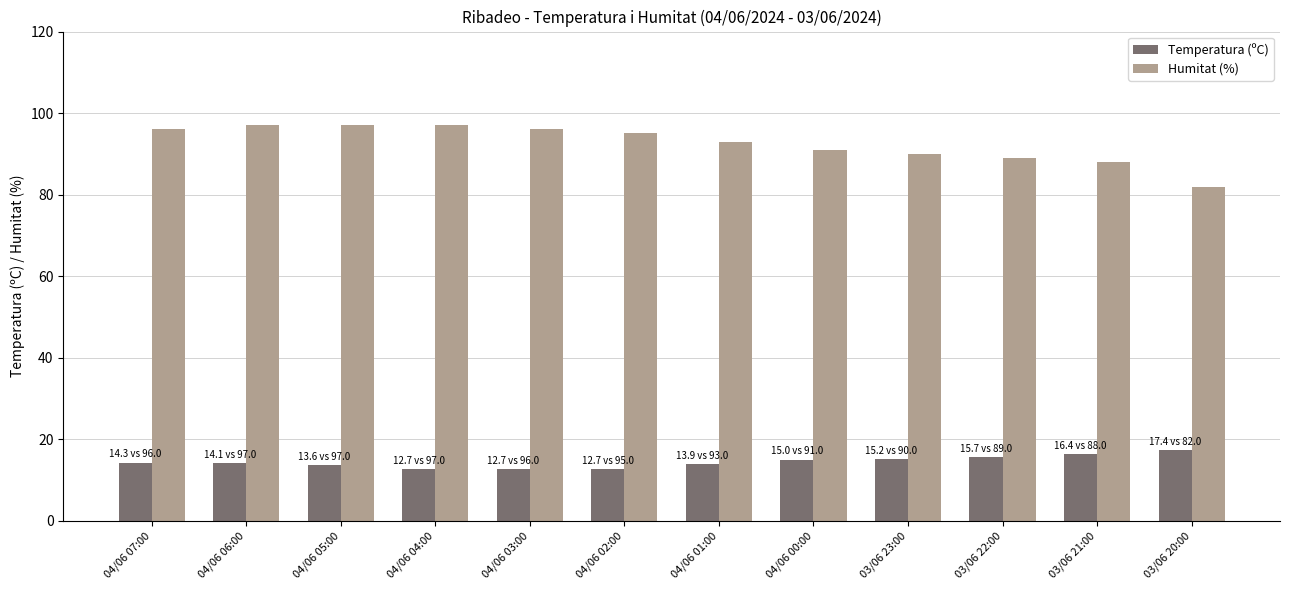

Is it true that Humitat (%) equals 95.0 at 04/06 02:00?

True